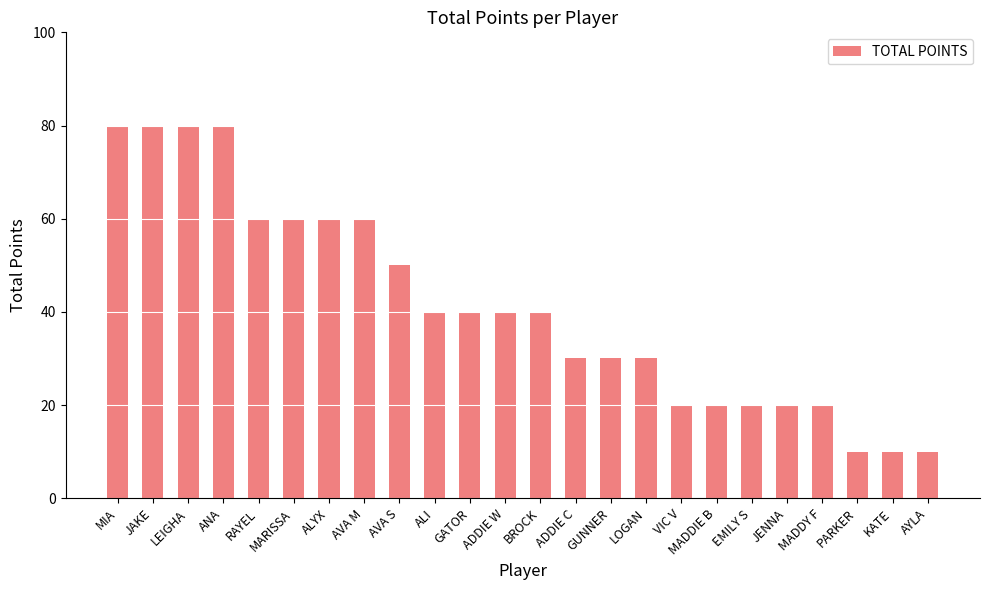

What is the change in value from ALI to JENNA?

-20